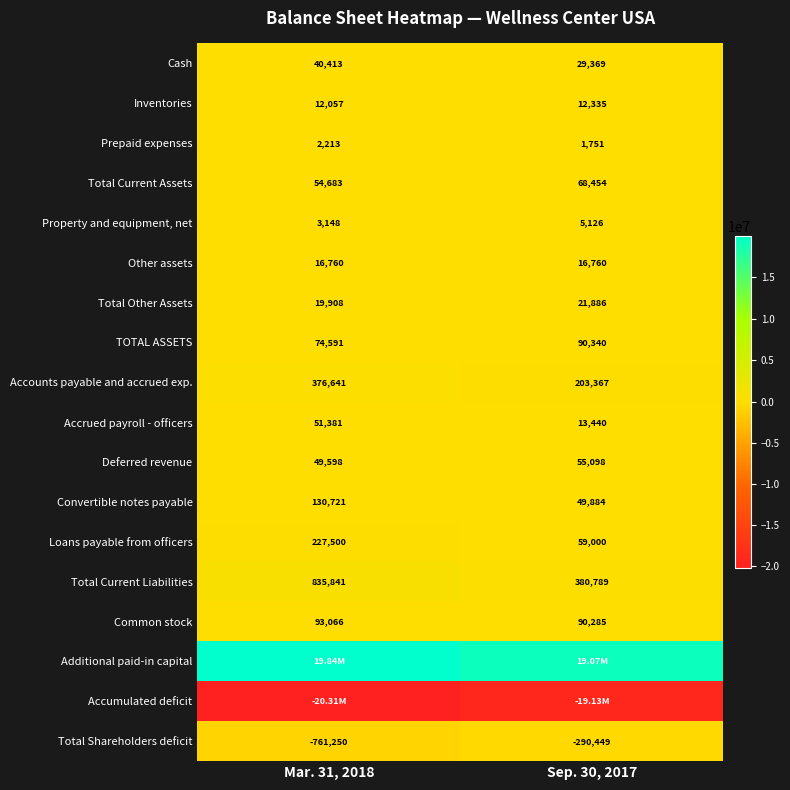

The value of Other assets at Sep. 30, 2017 is 21999. True or false?

False